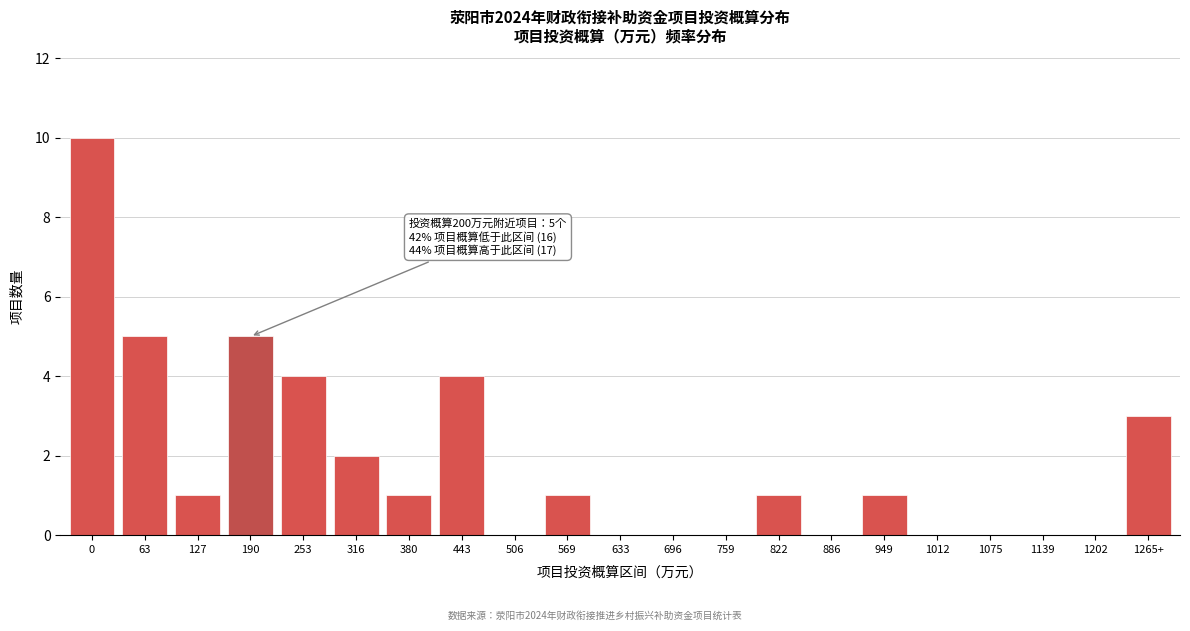

Reading left to right, extract all data points from this chart.

0=10	63=5	127=1	190=5	253=4	316=2	380=1	443=4	506=0	569=1	633=0	696=0	759=0	822=1	886=0	949=1	1012=0	1075=0	1139=0	1202=0	1265+=3